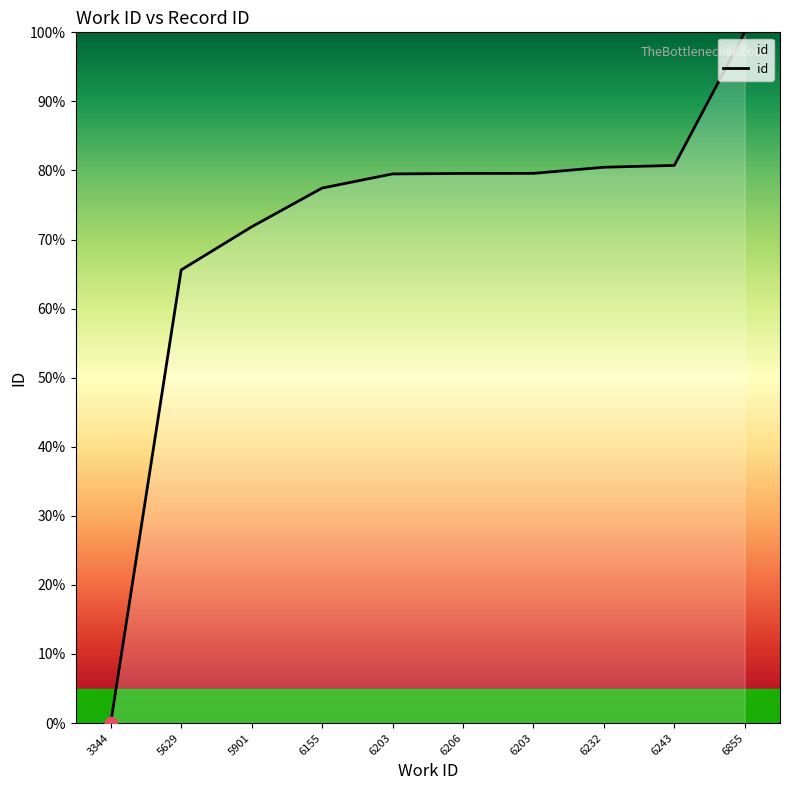

Which has a higher value, 6155 or 6243?

6243